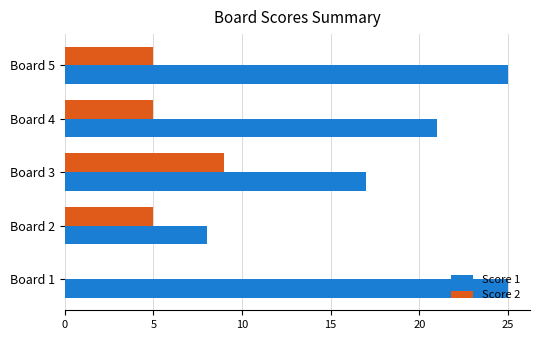

What is the sum of all Score 1 values?

96